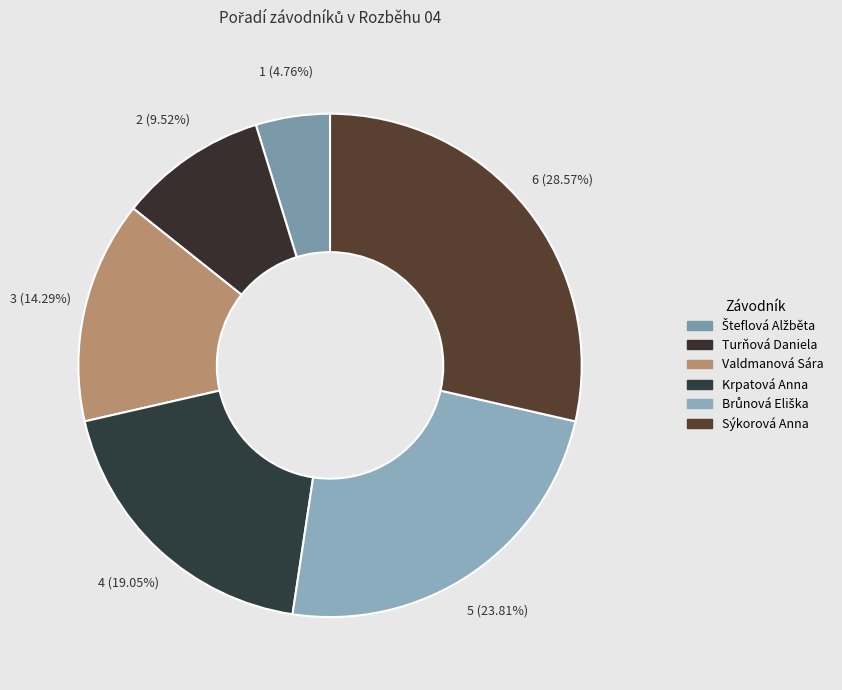

What percentage is the Valdmanová Sára slice, to the nearest percent?

14%